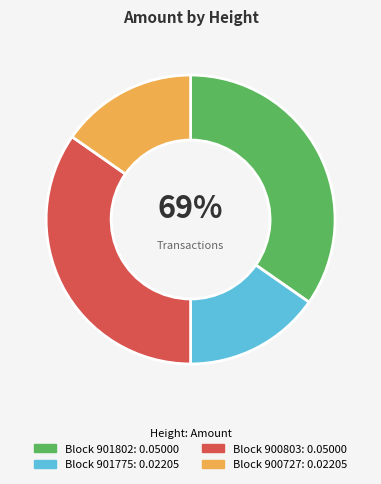

What percentage is the 900727 slice, to the nearest percent?

15%